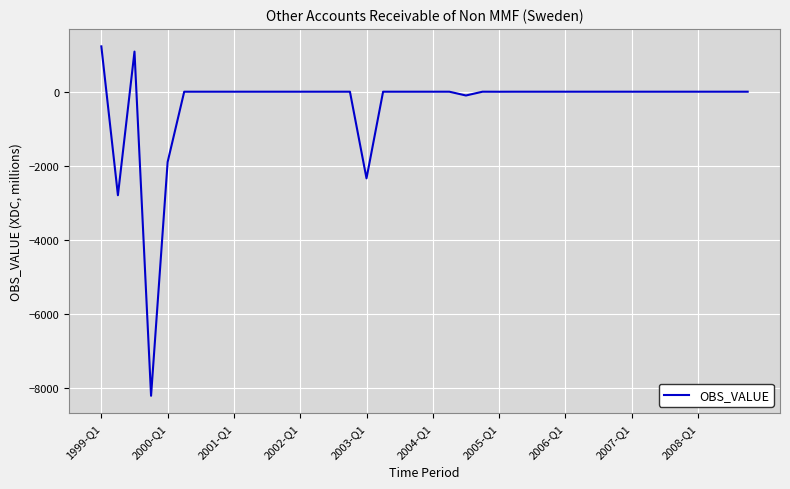

Does the chart have visible grid lines?

Yes